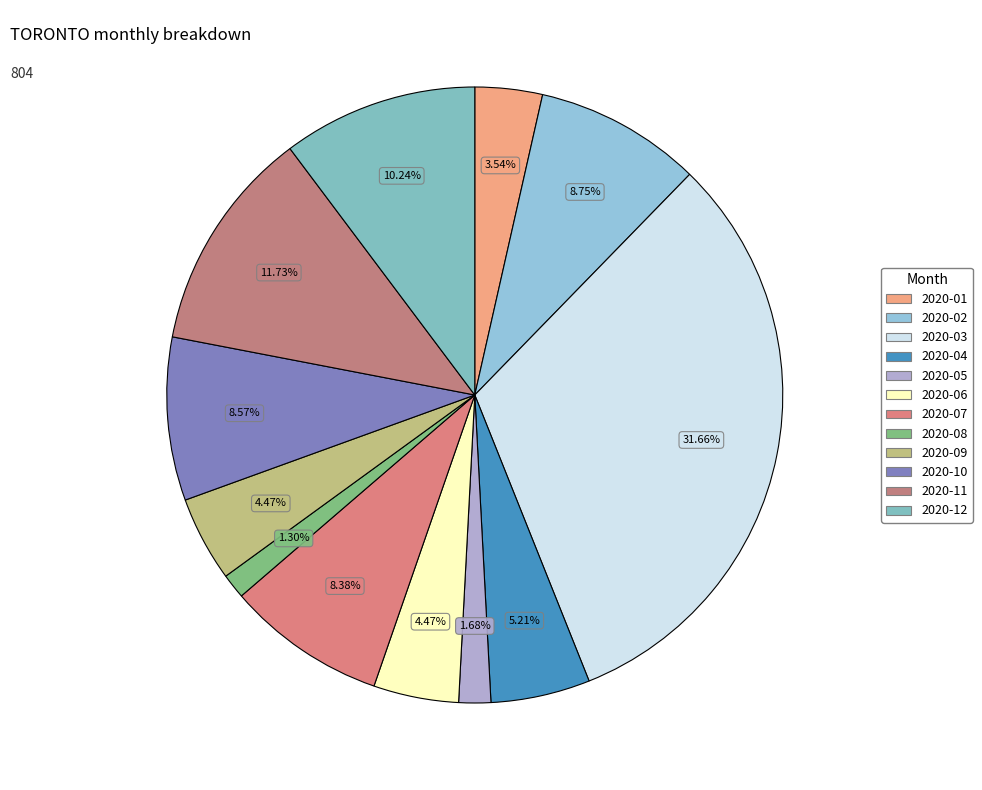

Is there any slice that represents more than half of the pie?

No